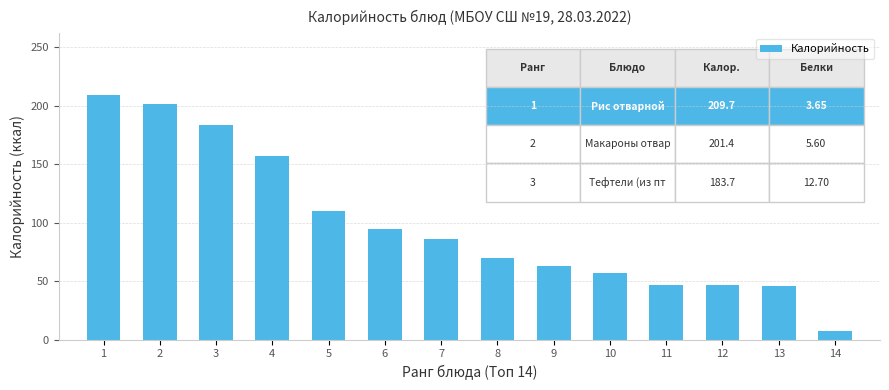

What is the change in value from 4 to 13?

-111.0